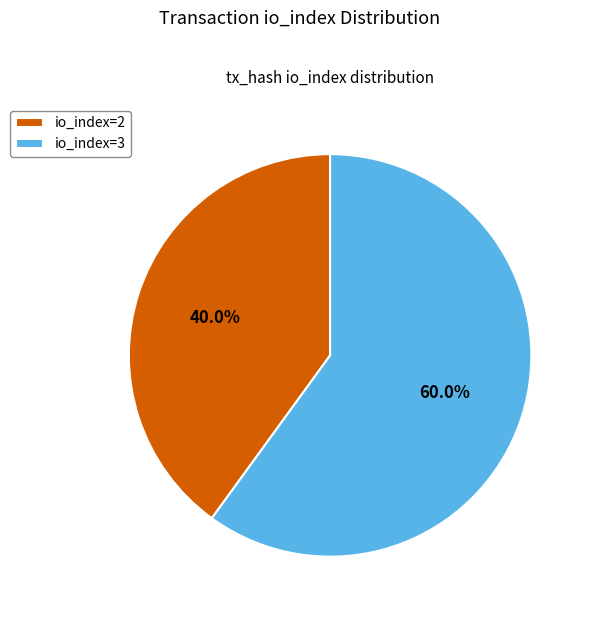

What is the largest slice in the pie chart?

io_index=3